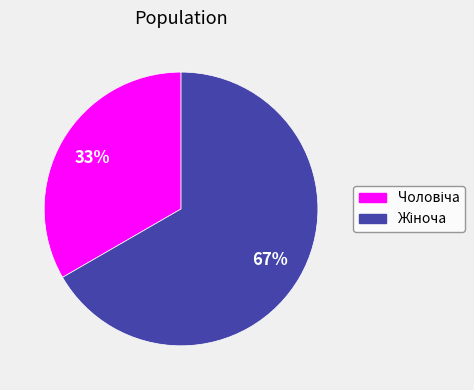

Is there a majority slice in this chart?

Yes